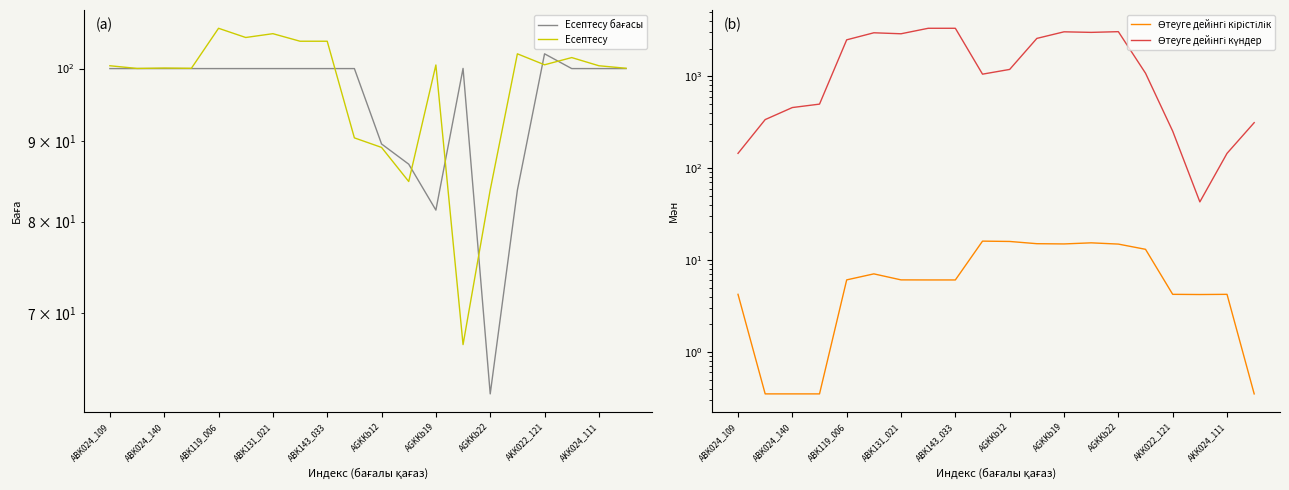

What are all the series names shown in the legend?

Есептесу бағасы, Есептесу, Өтеуге дейінгі кірістілік, Өтеуге дейінгі күндер